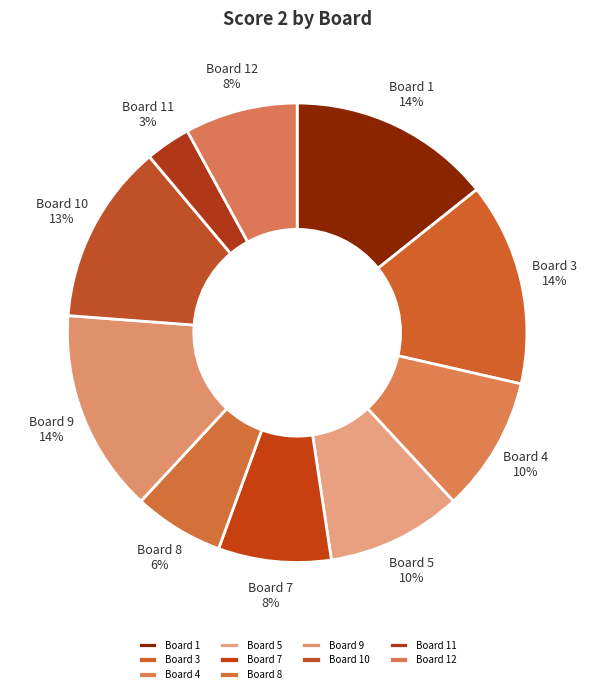

To the nearest percent, what is the difference between the largest and smallest slice percentages?

11%